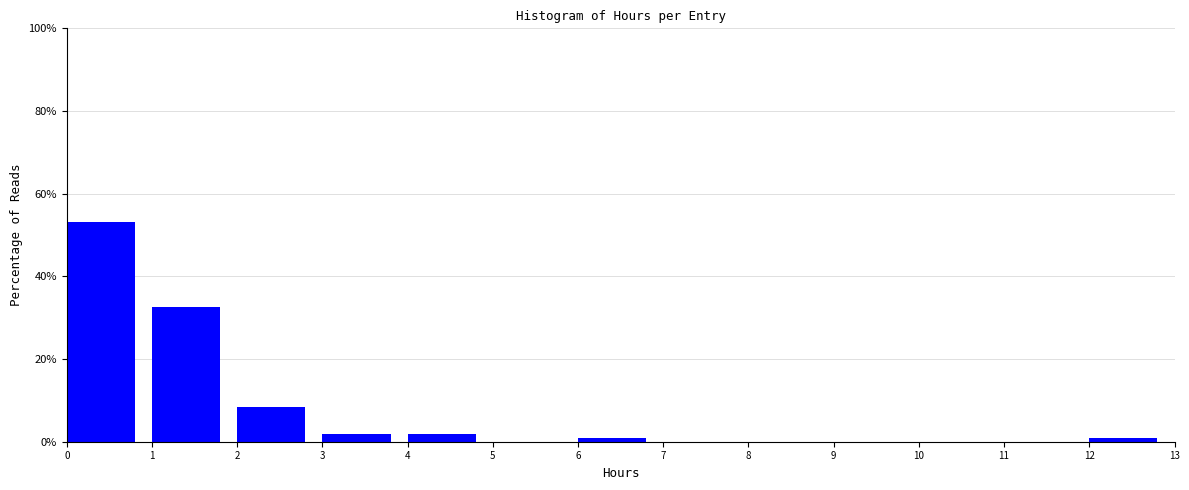

Reading left to right, transcribe this chart: for each bar, give the range it covers on the x-axis and its height. The values are not printed on the chart, so give them approximately, as read against the axis.

0 to 1: 54
1 to 2: 32
2 to 3: 8
3 to 4: under 2
4 to 5: under 2
5 to 6: 0
6 to 7: under 2
7 to 8: 0
8 to 9: 0
9 to 10: 0
10 to 11: 0
11 to 12: 0
12 to 13: under 2